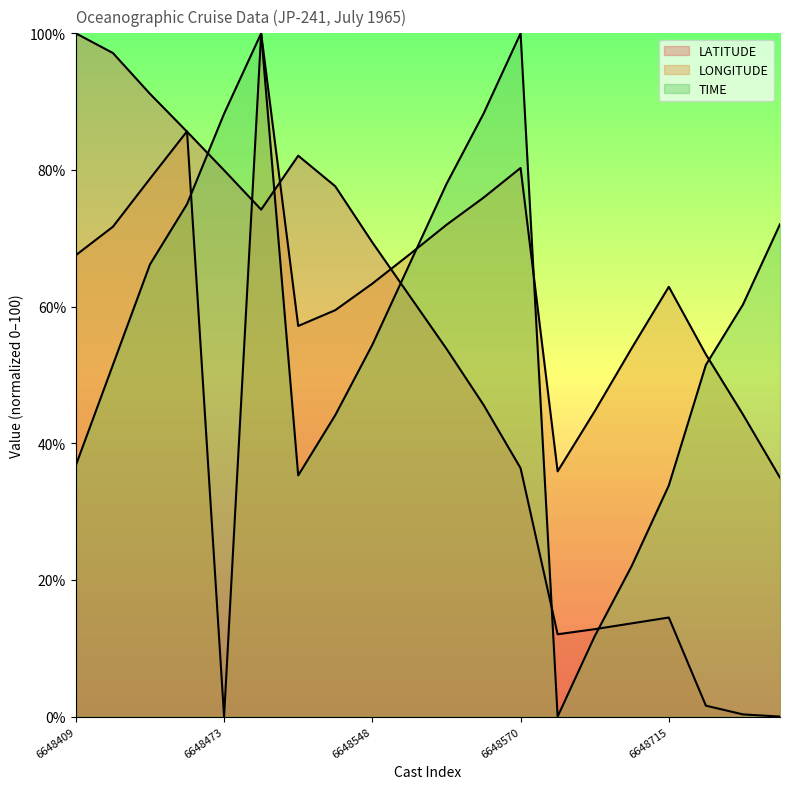

Reading right to left, list all the values displayed in this chart.

LATITUDE: 6648725=0.0	6648726=0.3	6648718=1.6	6648715=14.5	6648710=13.6	6648706=12.8	6648703=12.0	6648570=36.4	6648572=45.6	6648561=53.8	6648555=61.6	6648548=69.4	6648539=77.6	6648534=82.1	6648470=74.2	6648473=80.0	6648446=85.6	6648443=91.2	6648415=97.1	6648409=100.0
LONGITUDE: 6648725=35.0	6648726=44.2	6648718=53.0	6648715=62.9	6648710=53.9	6648706=44.7	6648703=35.9	6648570=80.3	6648572=75.9	6648561=72.0	6648555=67.6	6648548=63.4	6648539=59.5	6648534=57.2	6648470=100.0	6648473=0.0	6648446=85.7	6648443=78.7	6648415=71.7	6648409=67.5
TIME: 6648725=72.1	6648726=60.3	6648718=51.5	6648715=33.8	6648710=22.1	6648706=11.8	6648703=0.0	6648570=100.0	6648572=88.2	6648561=77.9	6648555=66.2	6648548=54.4	6648539=44.1	6648534=35.3	6648470=100.0	6648473=88.2	6648446=75.0	6648443=66.2	6648415=51.5	6648409=36.8